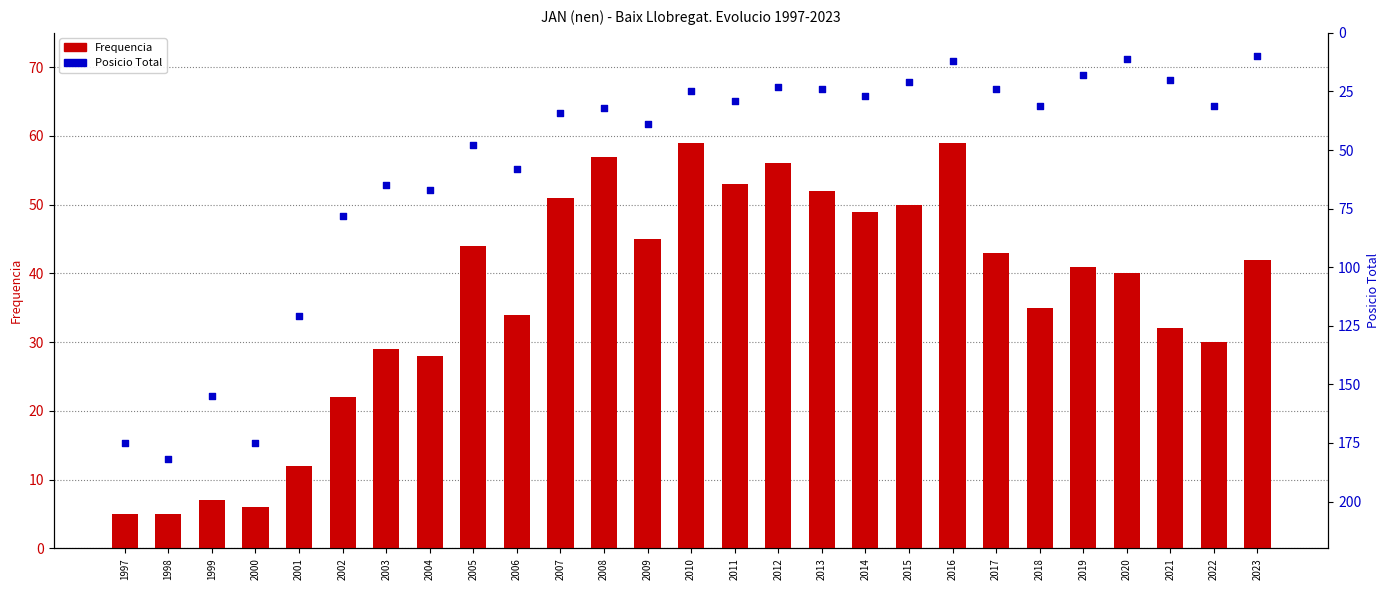

At which category is the sum across all series the highest?

1998